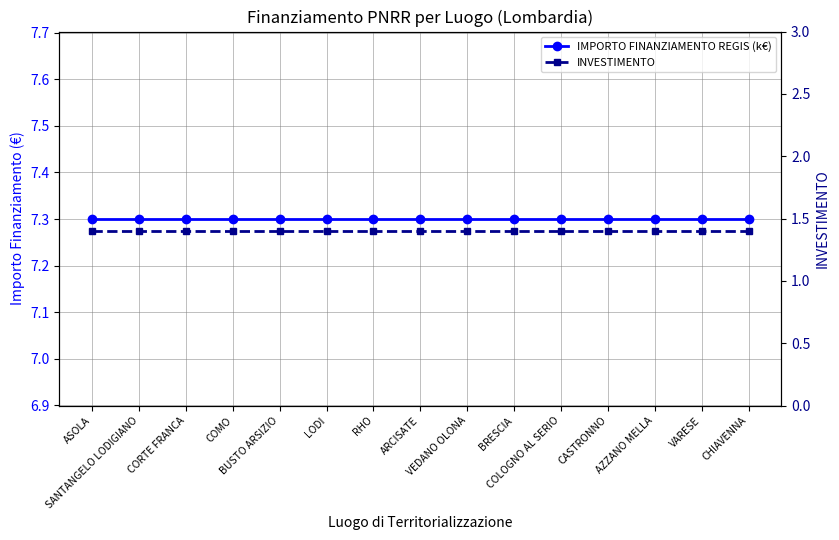

How many lines are shown in the chart?

2